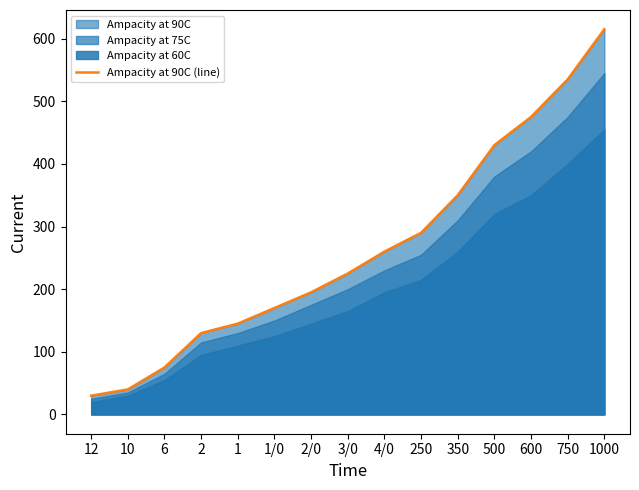

What is the sum of the values at 4/0 and 1000?

875